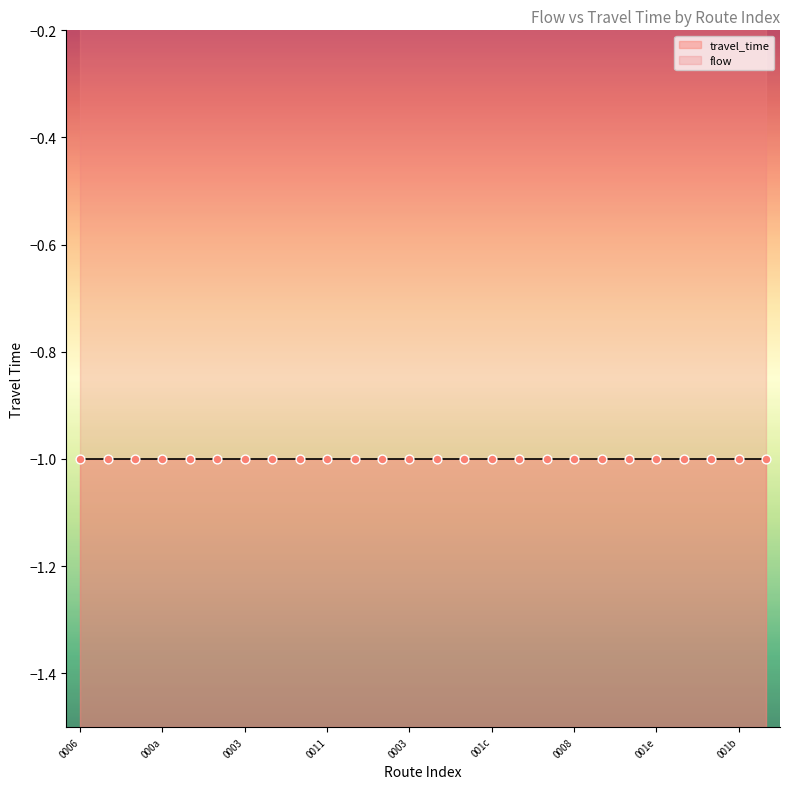

Which series contains the highest Y value?

flow